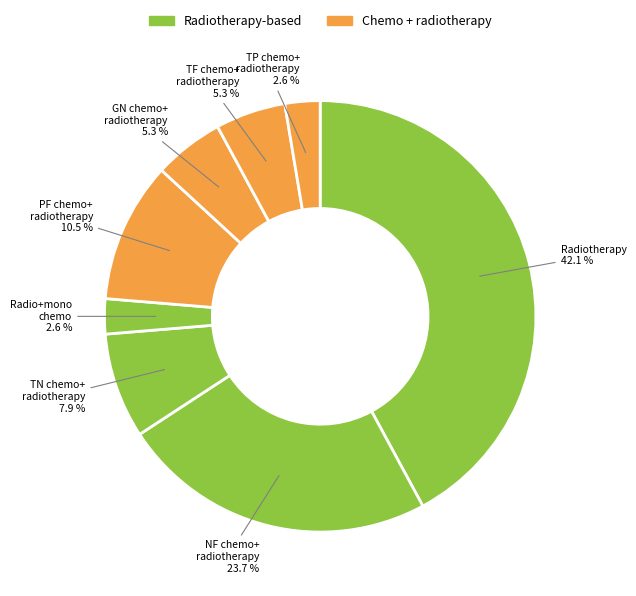

Count the number of slices in the pie.

8